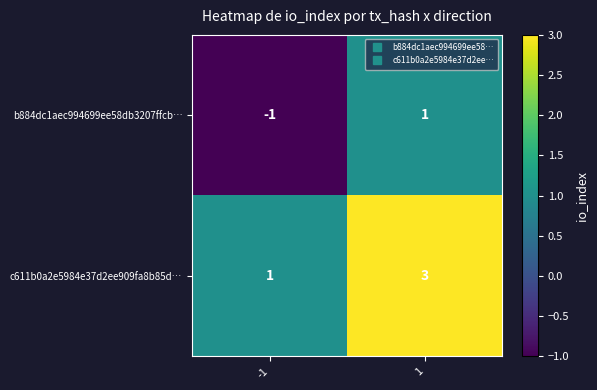

List the series in order of their peak value, lowest first.

b884dc1aec994699ee58db3207ffcb…, c611b0a2e5984e37d2ee909fa8b85d…